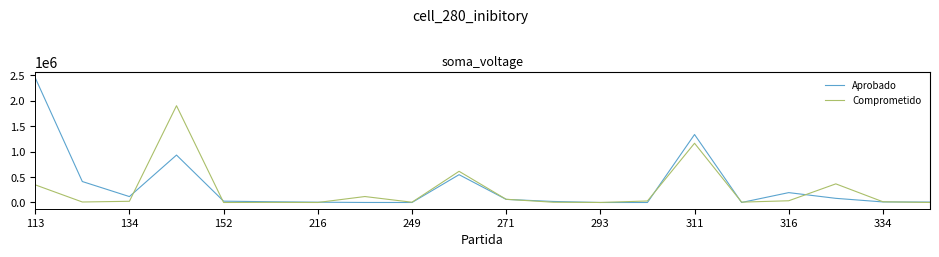

Which series has the widest spread of values?

Aprobado